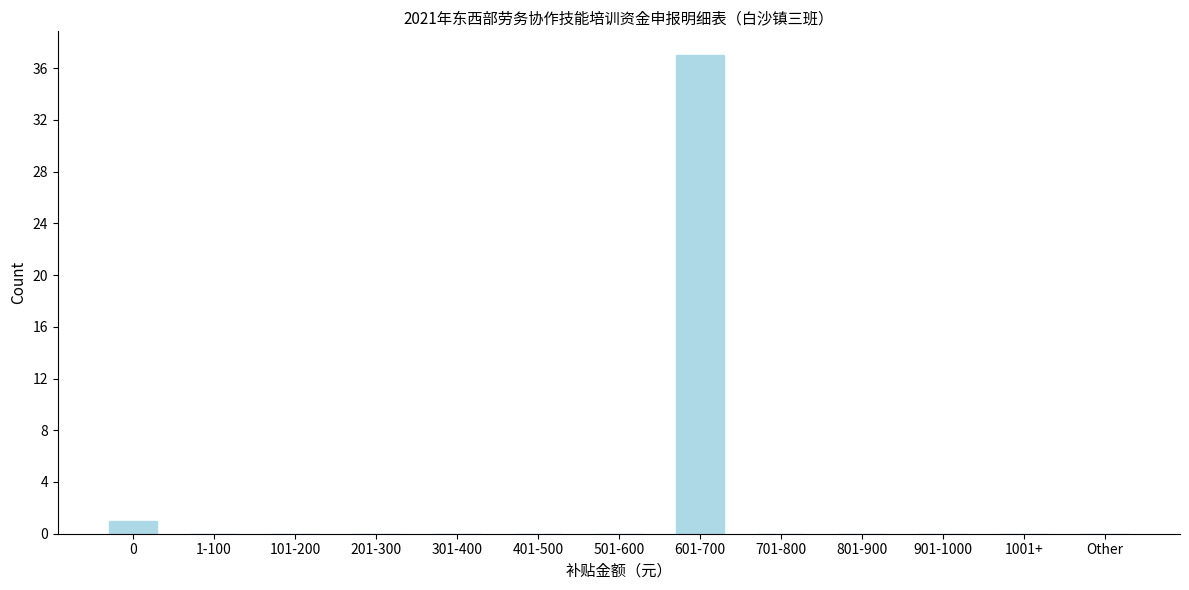

Reading left to right, transcribe all the data shown in this chart.

0=1	1-100=0	101-200=0	201-300=0	301-400=0	401-500=0	501-600=0	601-700=37	701-800=0	801-900=0	901-1000=0	1001+=0	Other=0